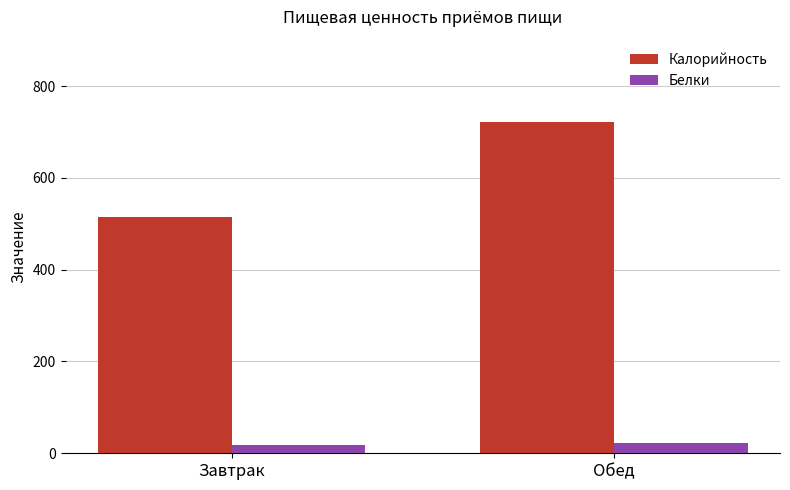

What is the average value of the Белки series?

20.7